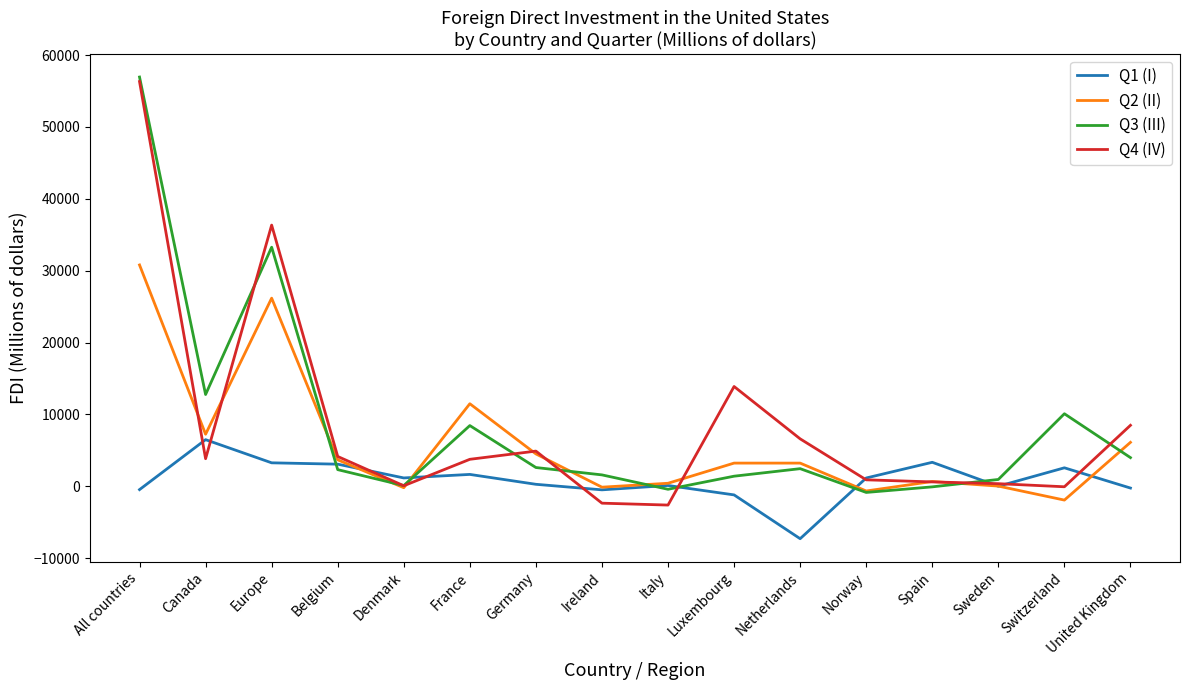

What are all the series names shown in the legend?

Q1 (I), Q2 (II), Q3 (III), Q4 (IV)